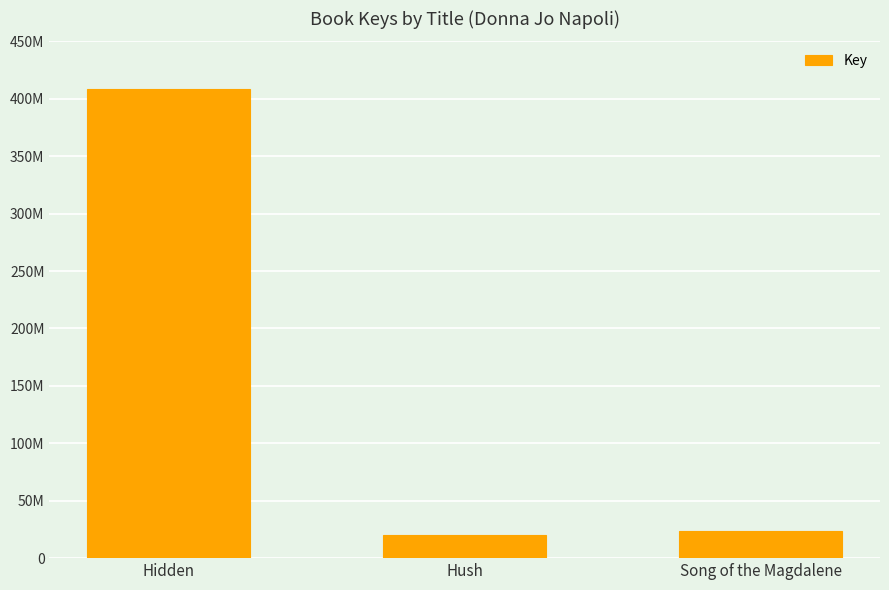

What is the change in value from Hidden to Hush?

-388313918